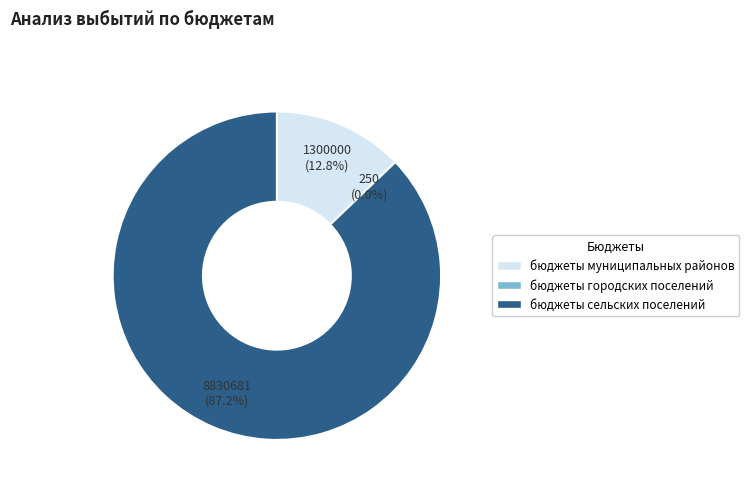

Between бюджеты сельских поселений and бюджеты муниципальных районов, which is larger?

бюджеты сельских поселений